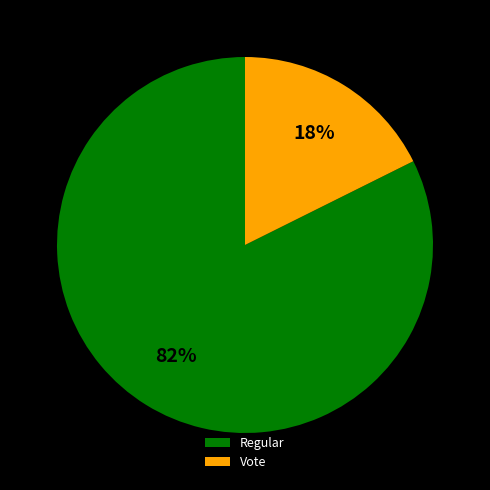

To the nearest percent, what is the average slice percentage?

50%